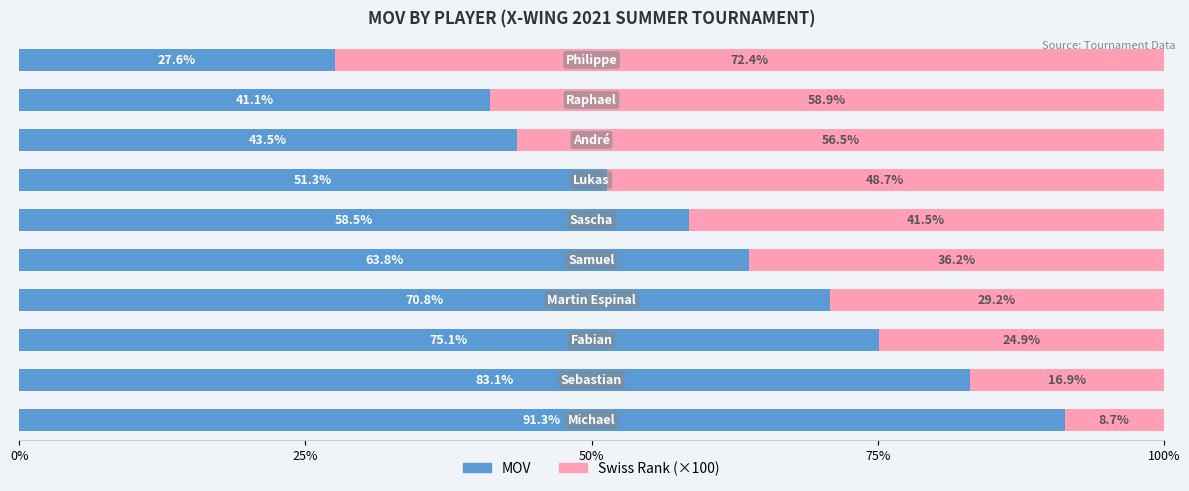

What is the maximum value for MOV?

91.3